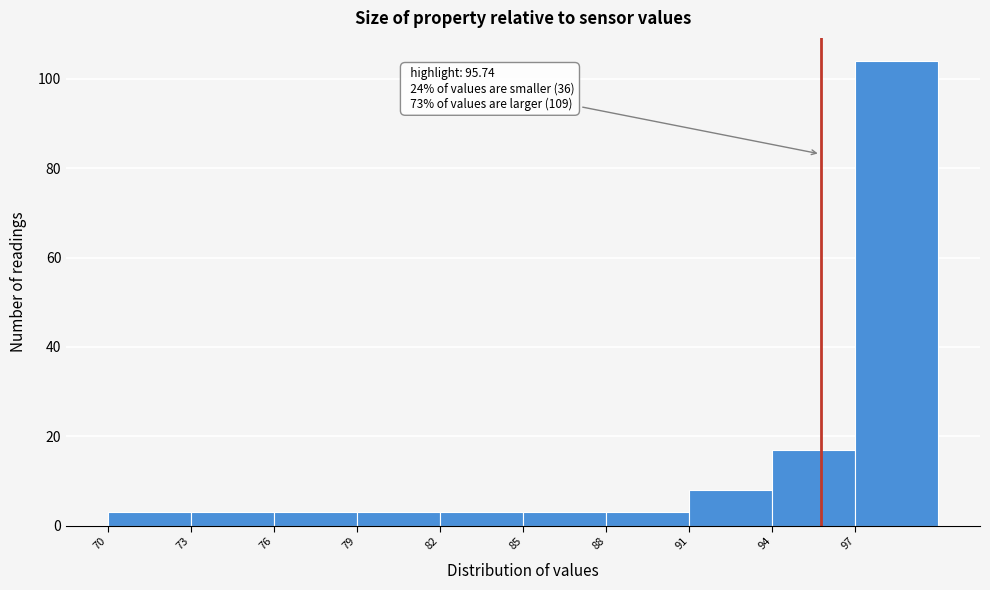

Which range on the x-axis has the tallest bar?

97 to 100